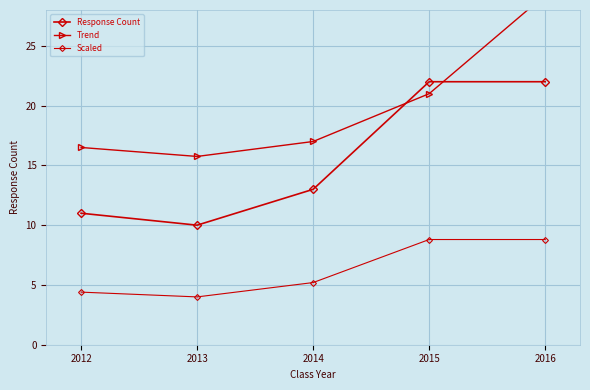

What is the spread (max minus min) of values at 2013?

11.8